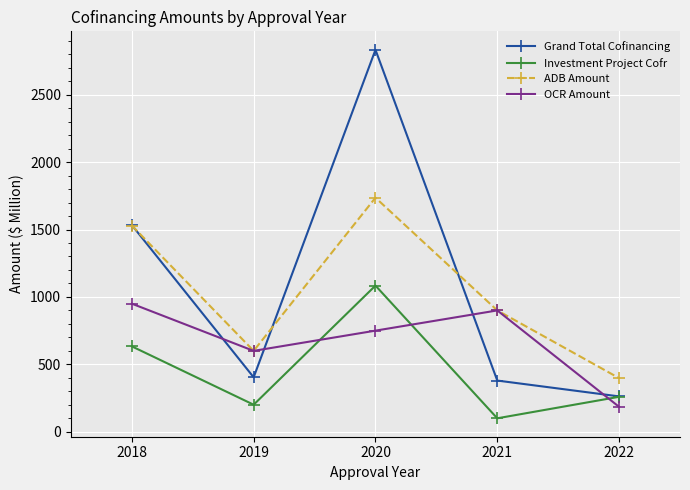

How many values in the ADB Amount series exceed 900?

3